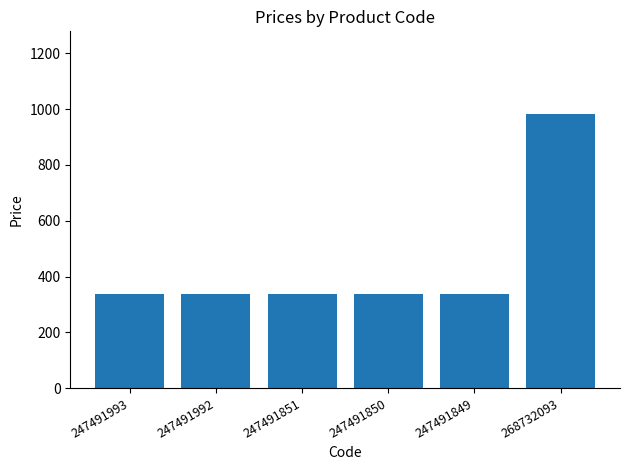

What is the label of the 6th bar from the left?

268732093